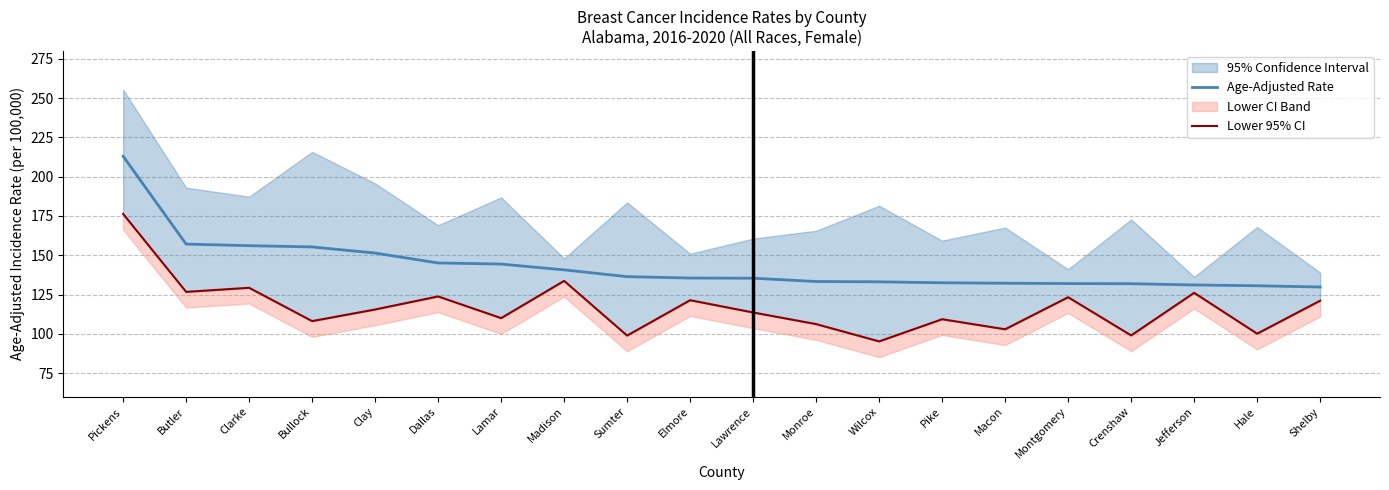

True or false: Lower 95% CI has a value of 133.7 at Madison.

True